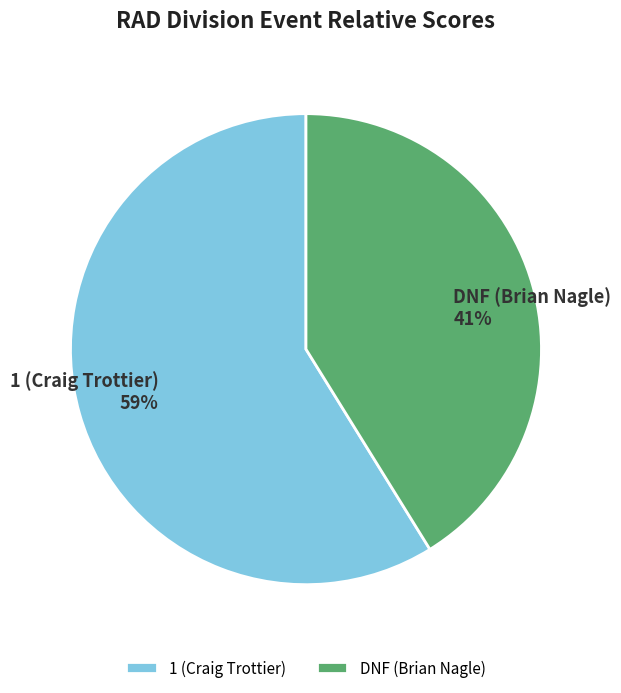

Count the number of slices in the pie.

2